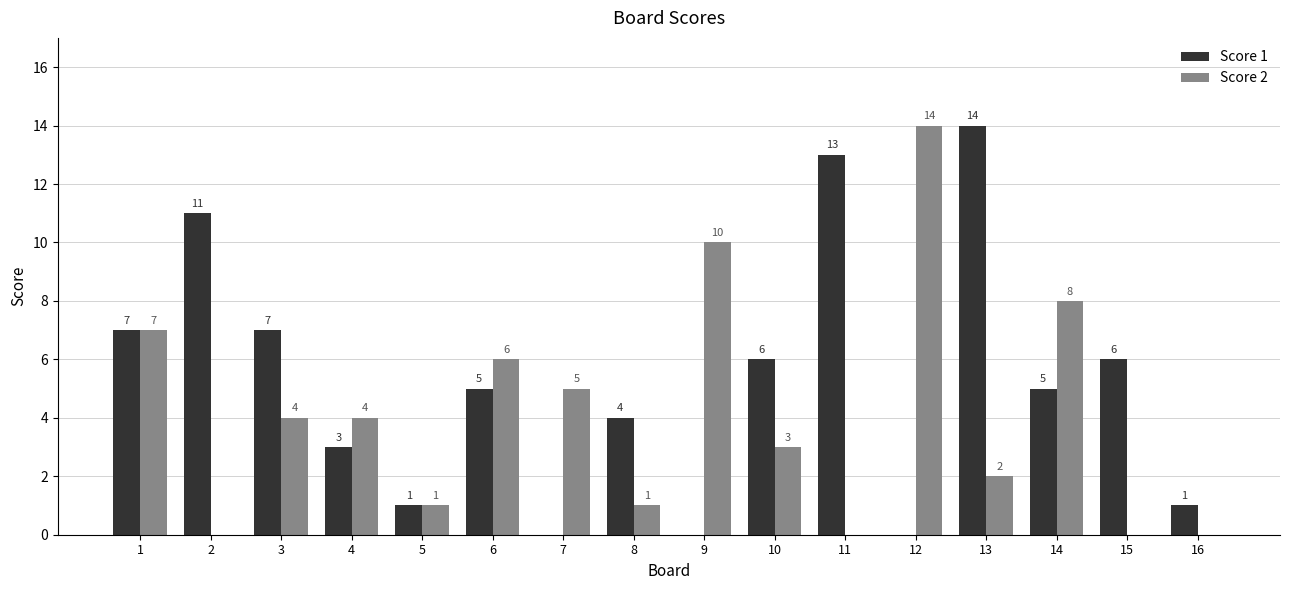

What is the sum of all Score 2 values?

65